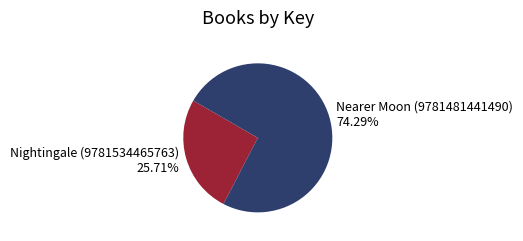

To the nearest percent, what is the difference between the Nightingale (9781534465763) and Nearer Moon (9781481441490) slice percentages?

49%